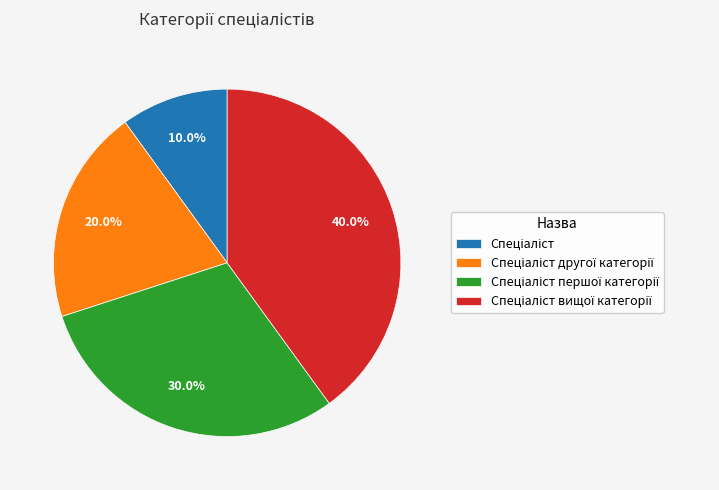

Is there a majority slice in this chart?

No